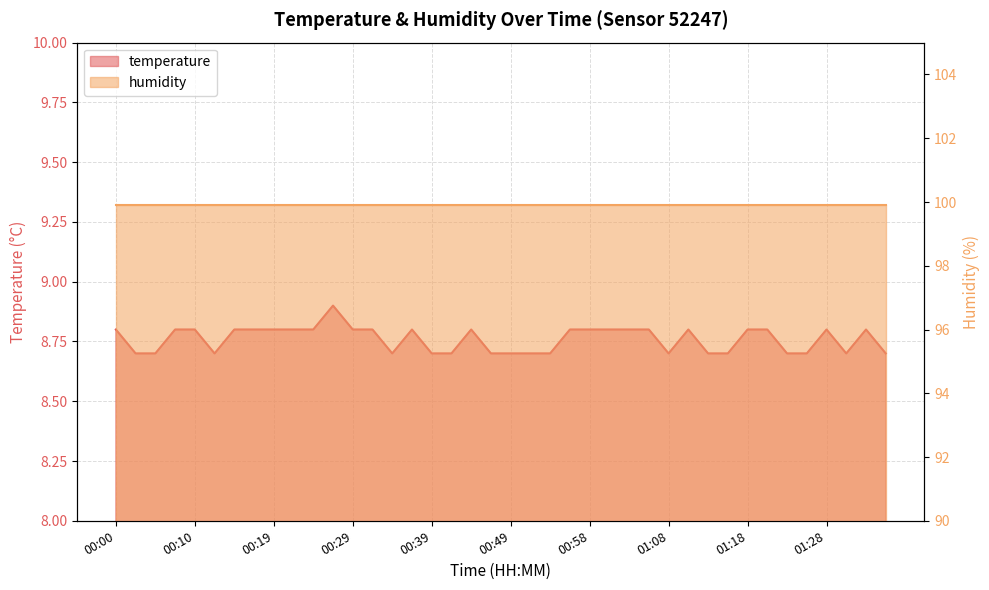

What is the change in value from 01:13 to 01:28?

+0.1